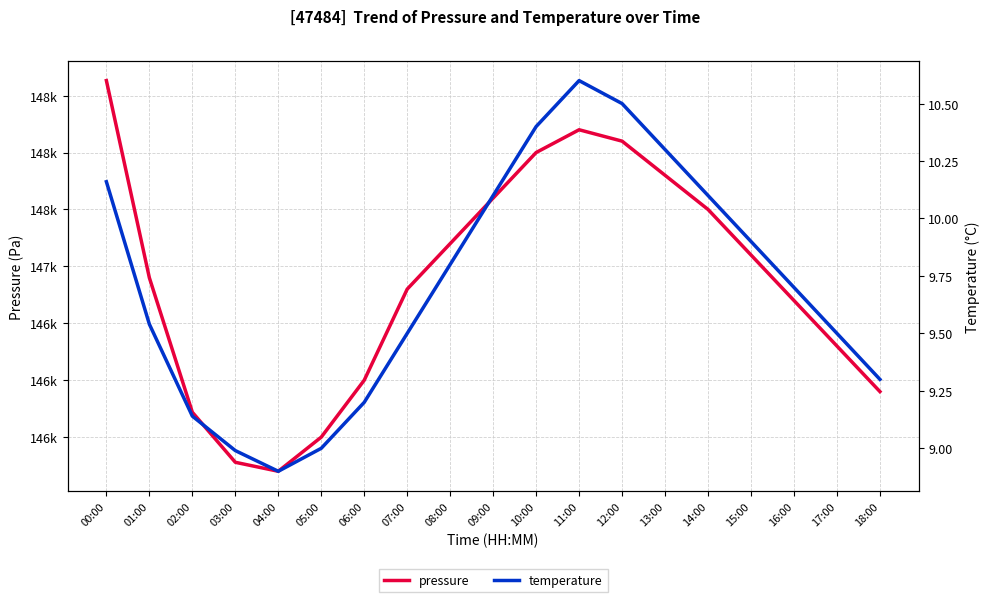

What position from the right is 12:00?

7